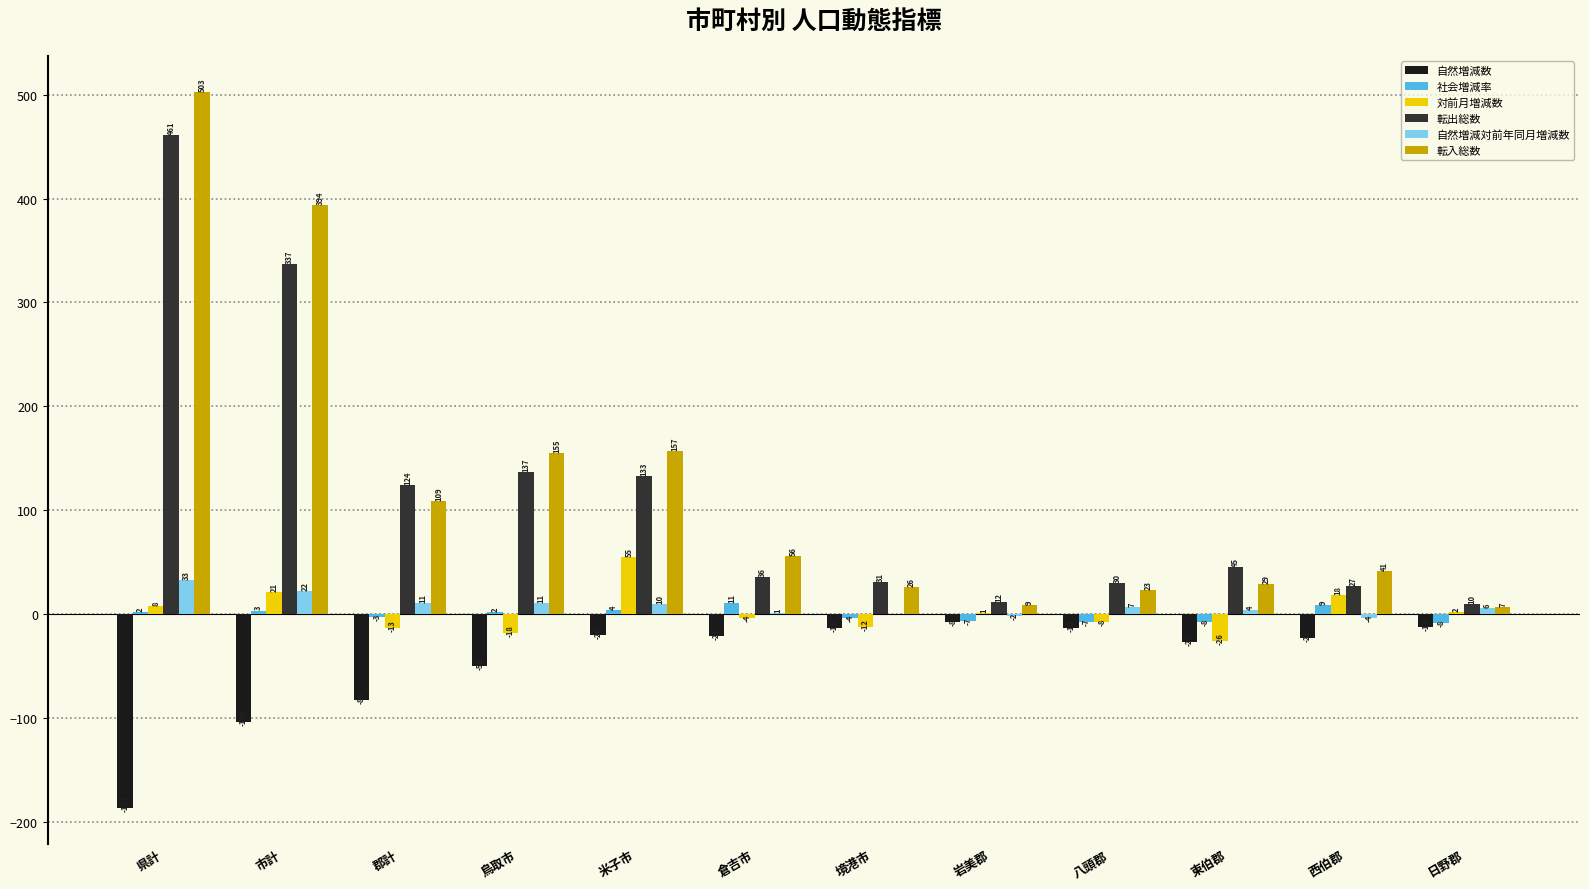

Between 県計 and 西伯郡, which series saw the biggest shift?

転入総数